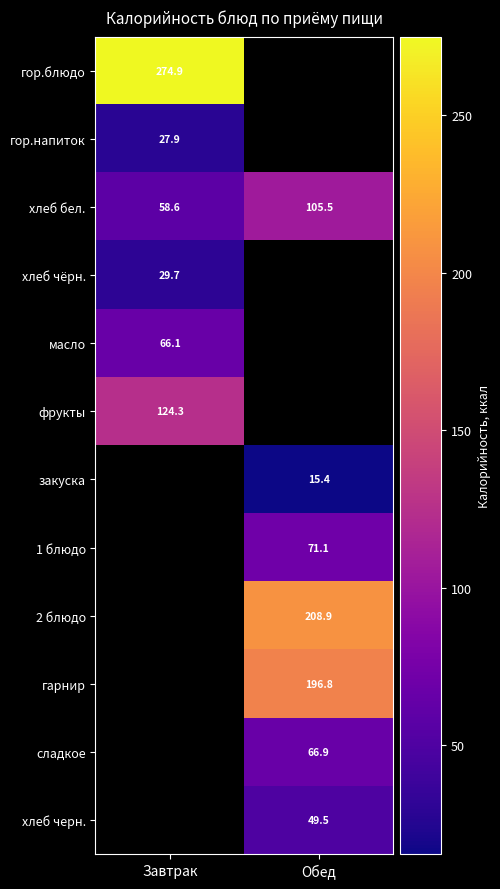

The гарнир series shows 346.0 at Обед. True or false?

False